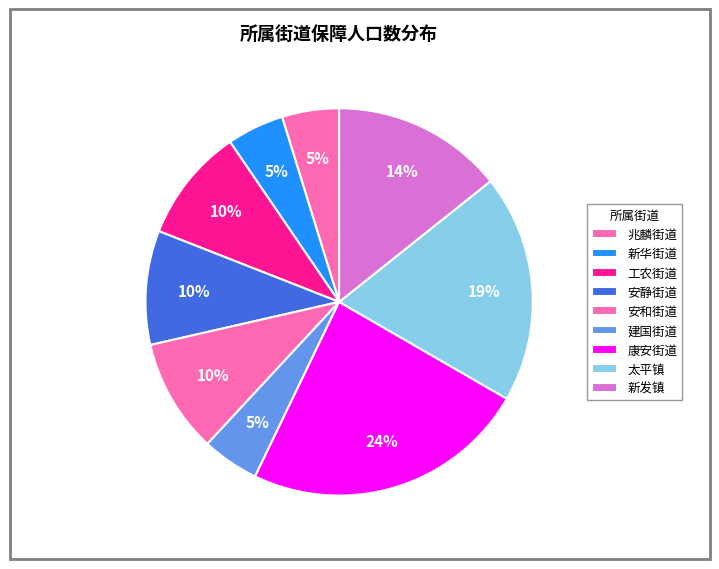

Which has a higher value, 康安街道 or 建国街道?

康安街道